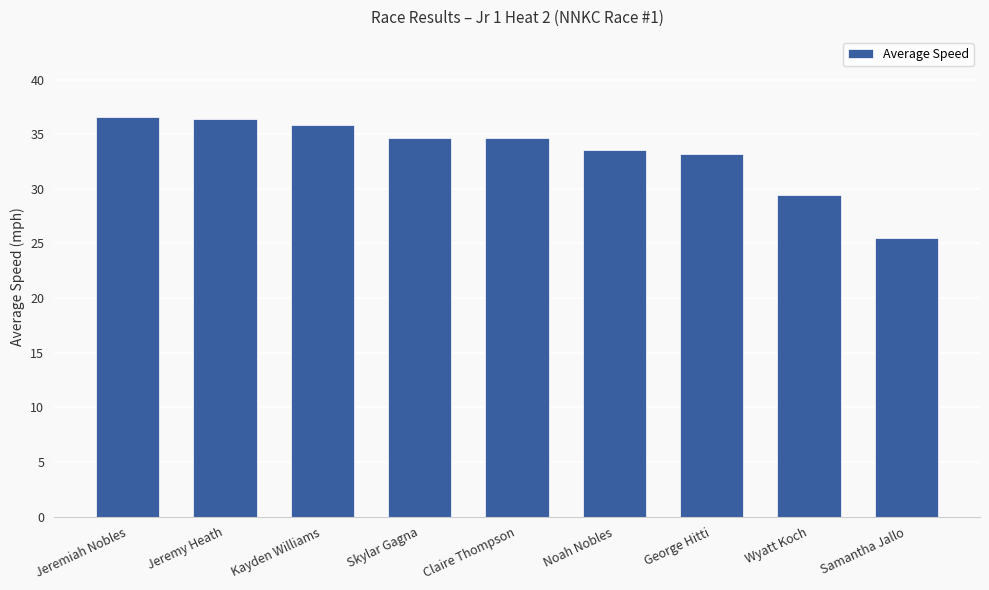

True or false: the data shows 52.2 at Noah Nobles.

False